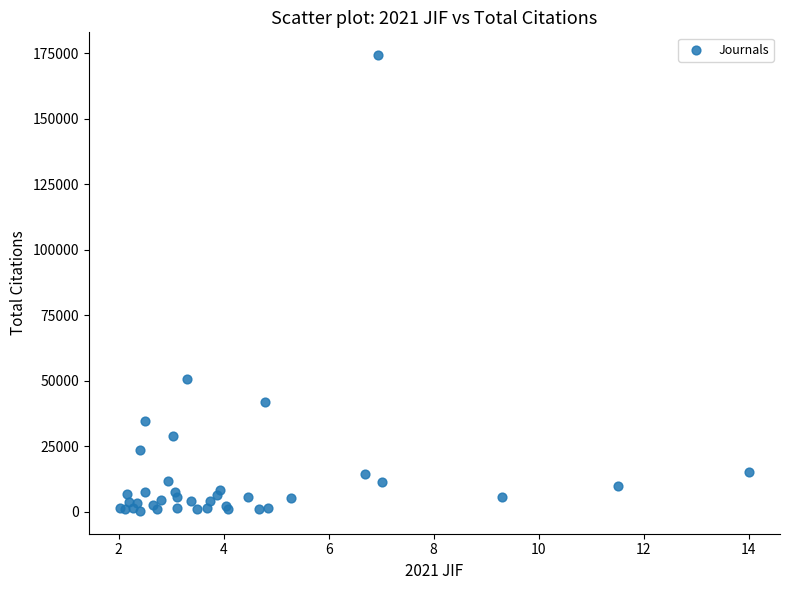

What Y value in the scatter plot is closest to 87333?

50683